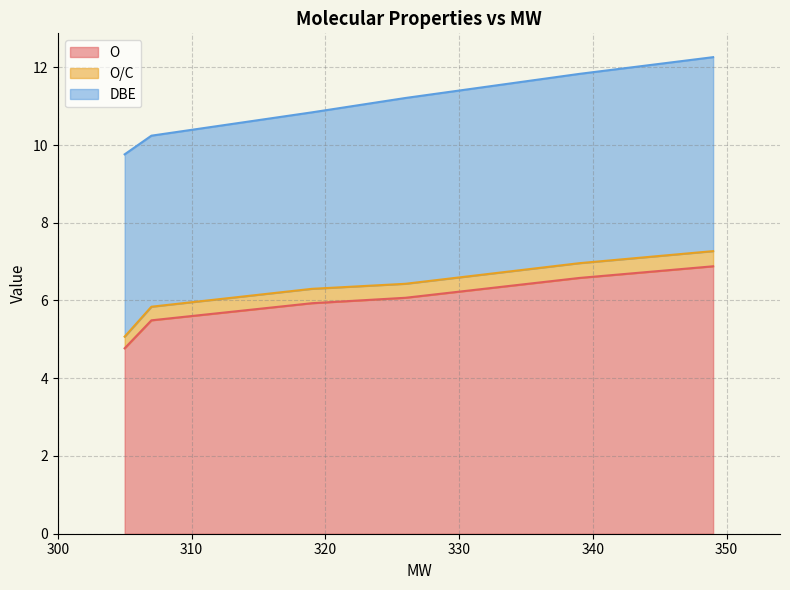

What is the difference between the second highest and minimum values in the DBE series?

0.5